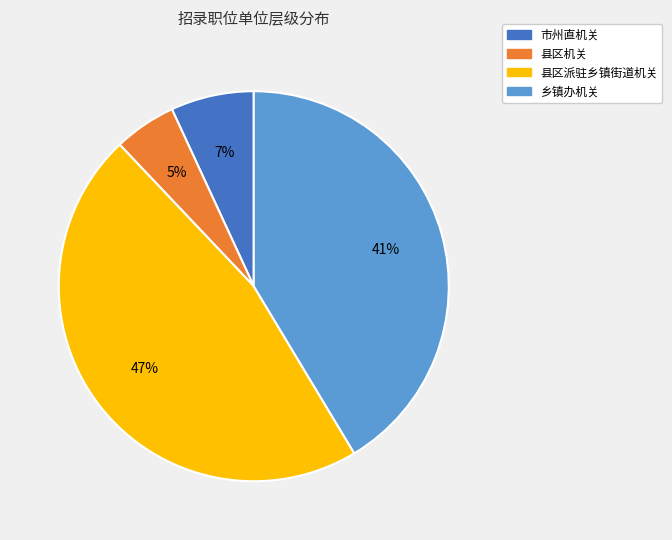

Do 县区派驻乡镇街道机关 and 市州直机关 together represent more than half of the pie?

Yes